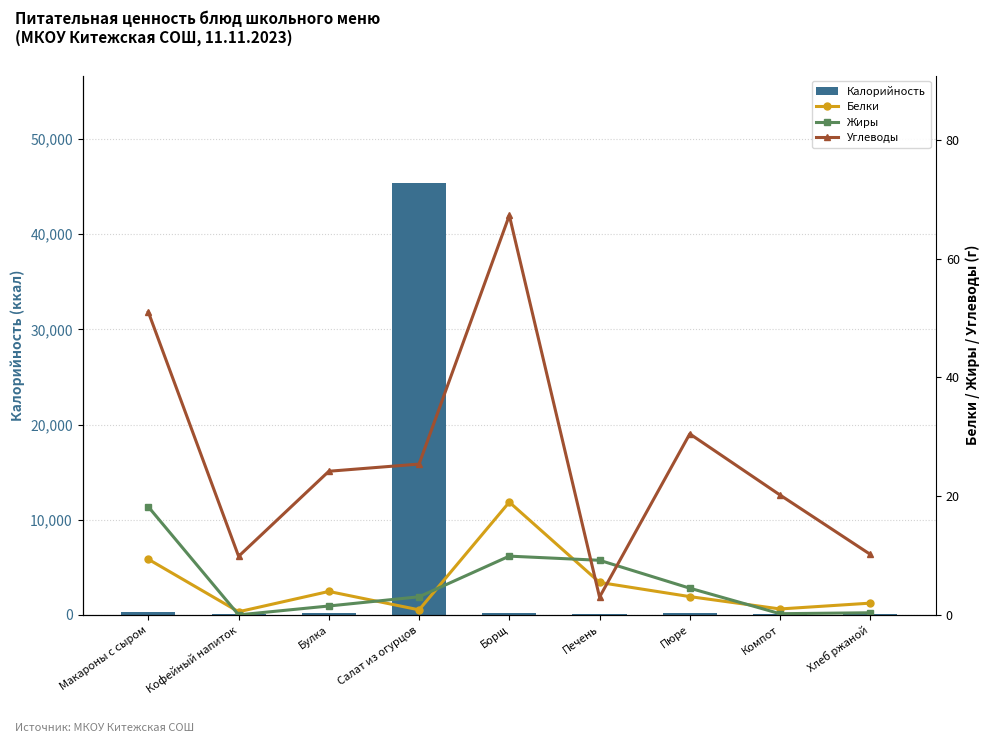

Rank the series at Компот from lowest to highest value.

Жиры, Белки, Углеводы, Калорийность